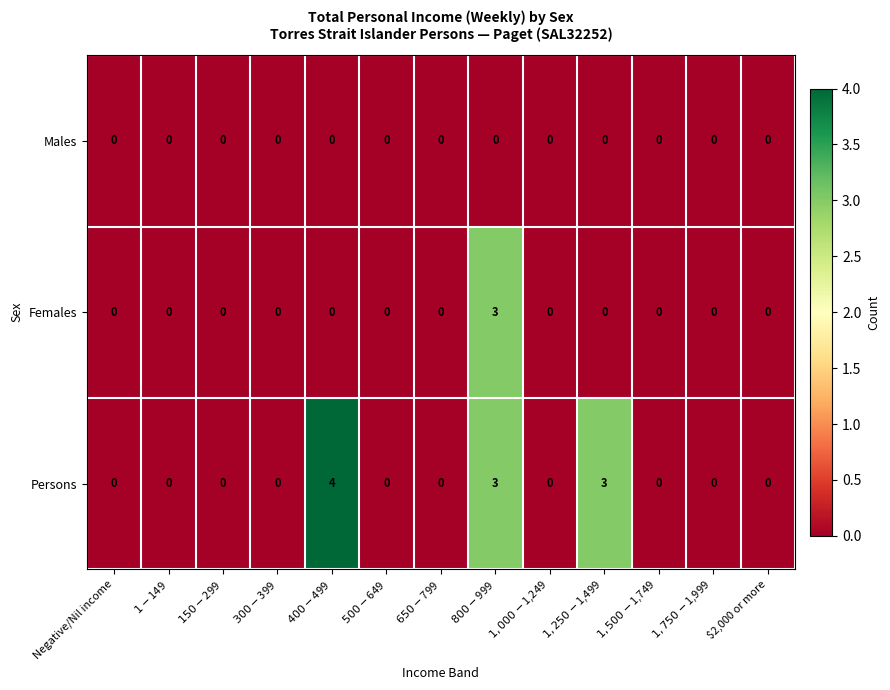

Which series has the largest total across all categories?

Persons